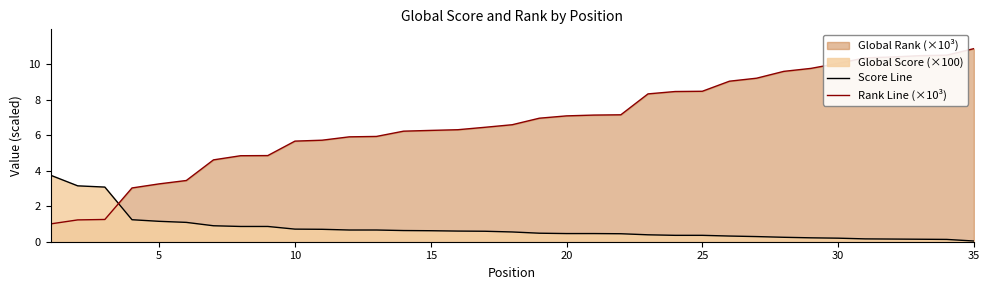

Does the chart have visible grid lines?

No